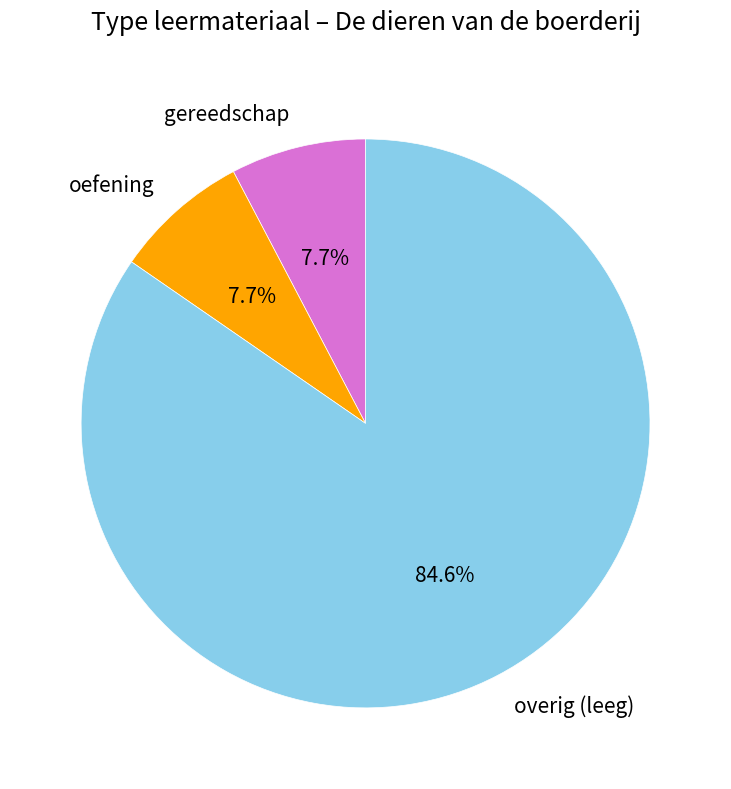

To the nearest percent, what is the average slice percentage?

33%